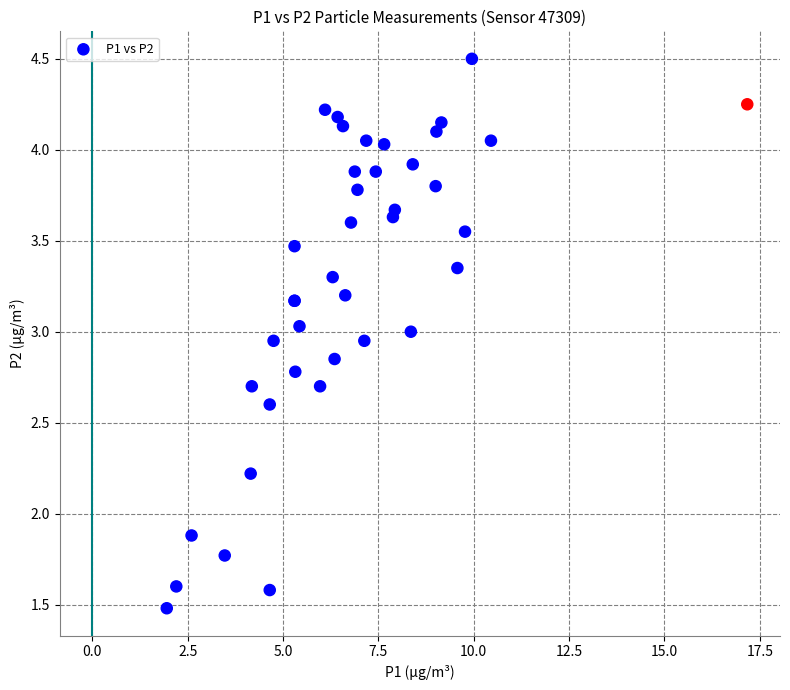

What Y value in the scatter plot is closest to 2?

1.9